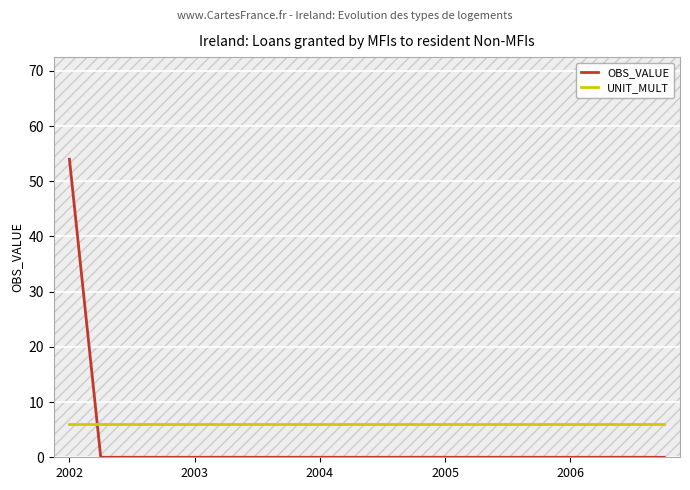

Which series has the largest total across all categories?

UNIT_MULT